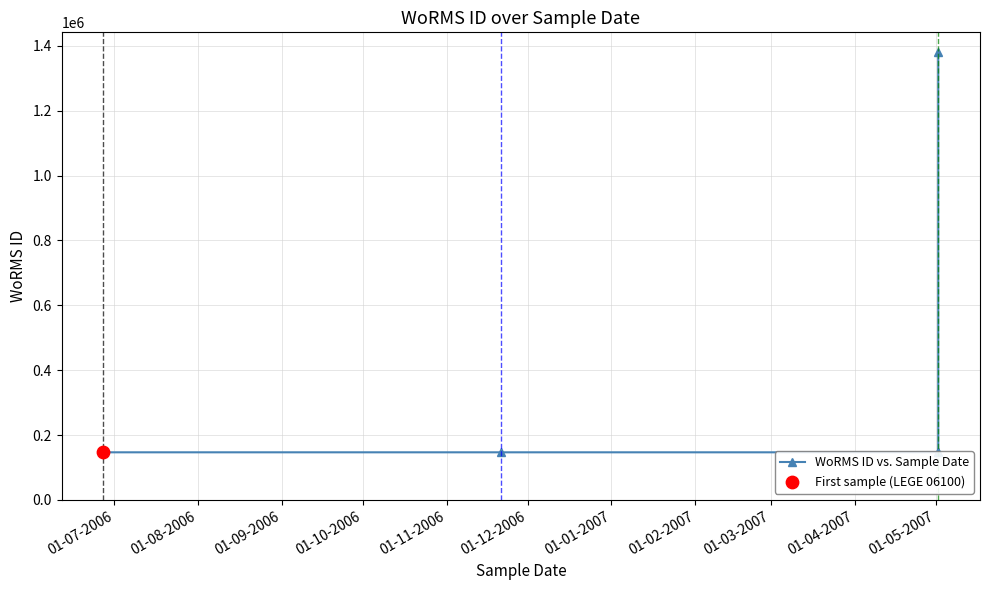

Between 01-08-2006 and 01-09-2006, which is larger?

01-08-2006